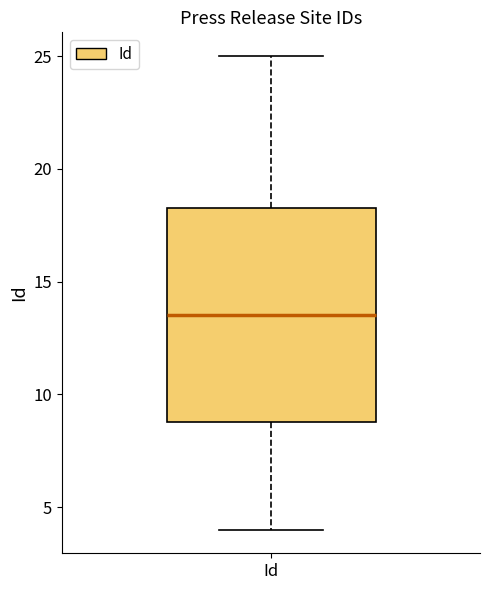

Transcribe this box plot: give where the median line is, the range the box spans, and where the two whiskers end, as read against the y-axis. The values are not printed on the chart, so give them approximately, as read against the axis.

median 13.5, box 9.0 to 18.5, whiskers 4.0 to 25.0